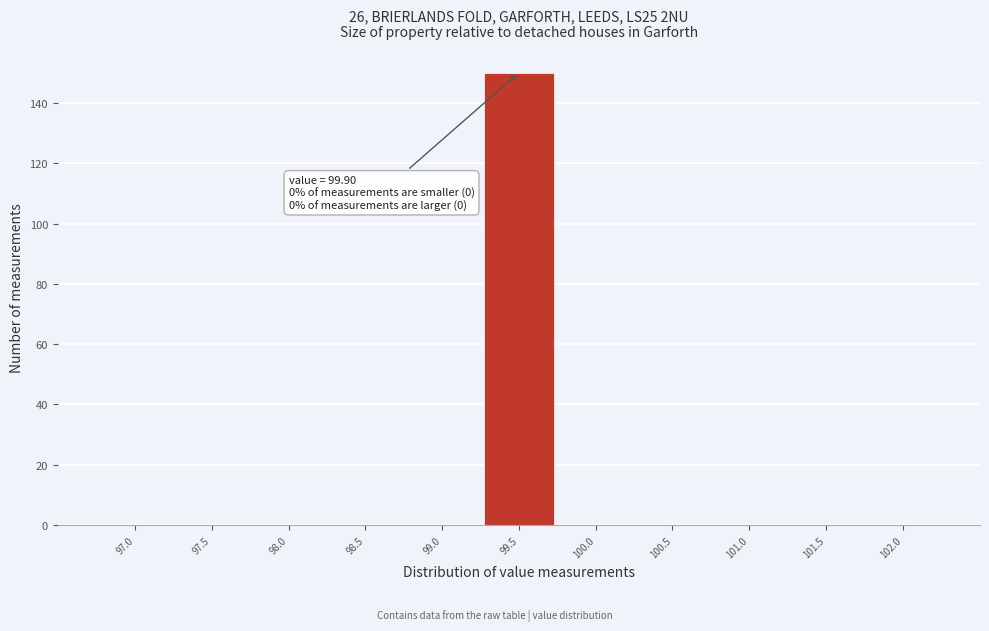

Reading right to left, extract all data points from this chart.

102.0=0	101.5=0	101.0=0	100.5=0	100.0=0	99.5=150	99.0=0	98.5=0	98.0=0	97.5=0	97.0=0